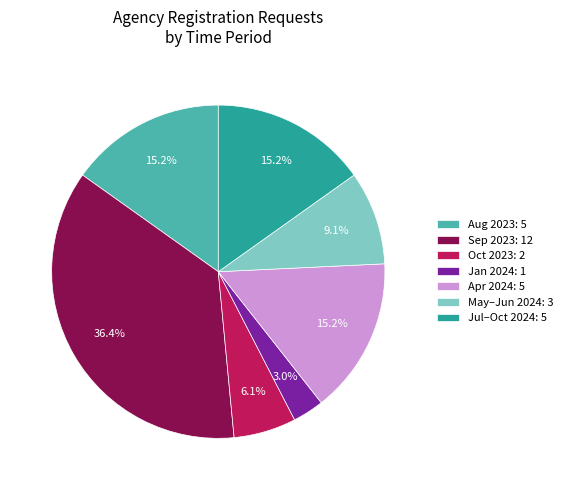

Which category has the smallest portion of the pie?

Jan 2024: 1